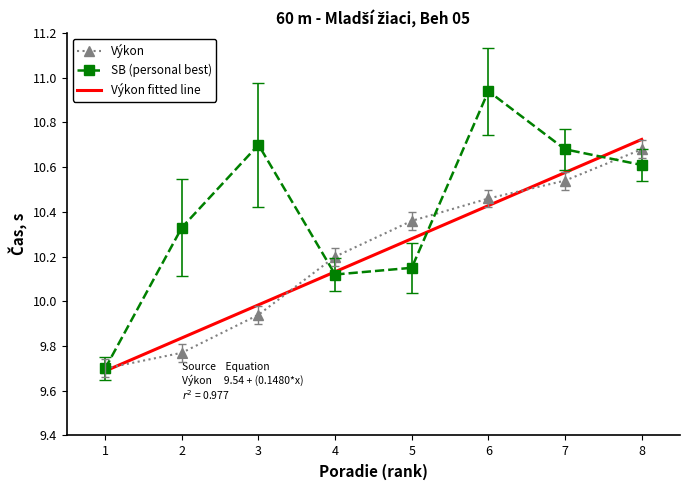

What is the average value of the SB series?

10.4